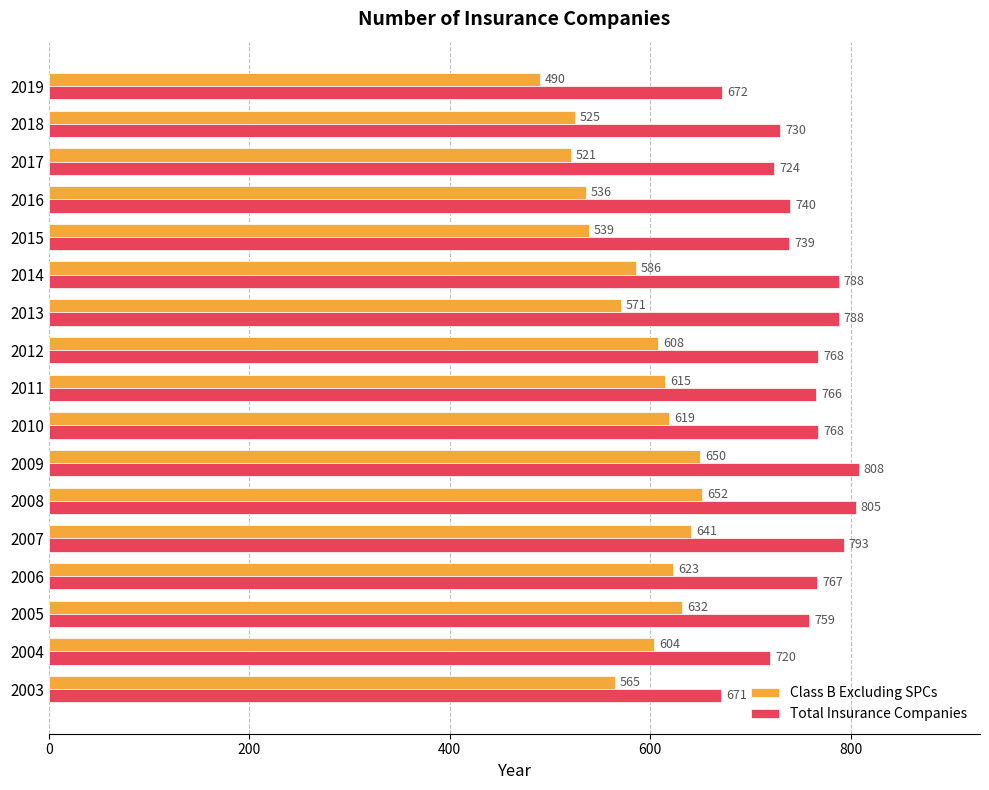

The Class B Excluding SPCs series shows 490 at 2019. True or false?

True